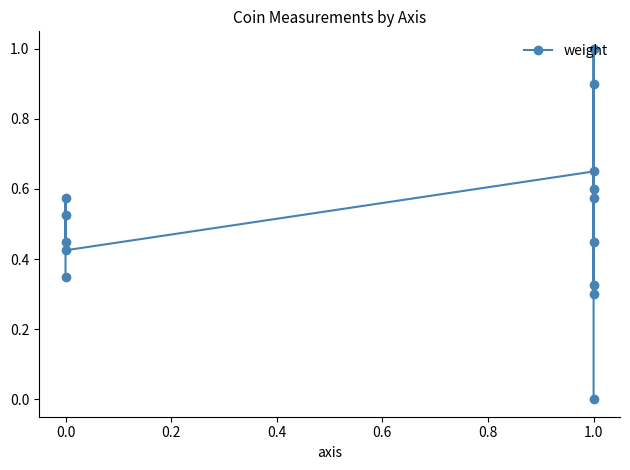

True or false: the data has more than 1 interior local peaks.

True